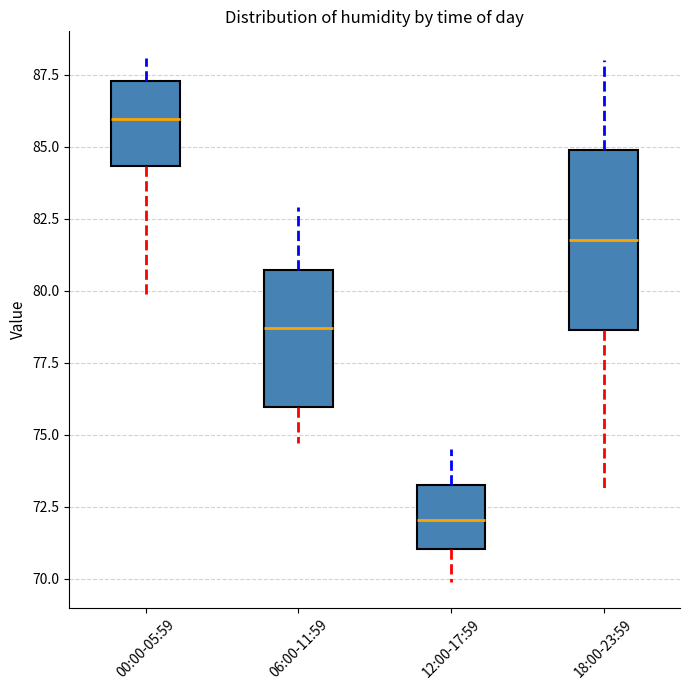

Reading left to right, read every box against the y-axis: the position of its median line, the range the box covers, and the ends of its whiskers. The values are not printed on the chart, so give them approximately, as read against the axis.

00:00-05:59: median 86.0, box 84.5 to 87.5, whiskers 80.0 to 88.0
06:00-11:59: median 78.5, box 76.0 to 80.5, whiskers 74.5 to 83.0
12:00-17:59: median 72.0, box 71.0 to 73.5, whiskers 70.0 to 74.5
18:00-23:59: median 82.0, box 78.5 to 85.0, whiskers 73.0 to 88.0